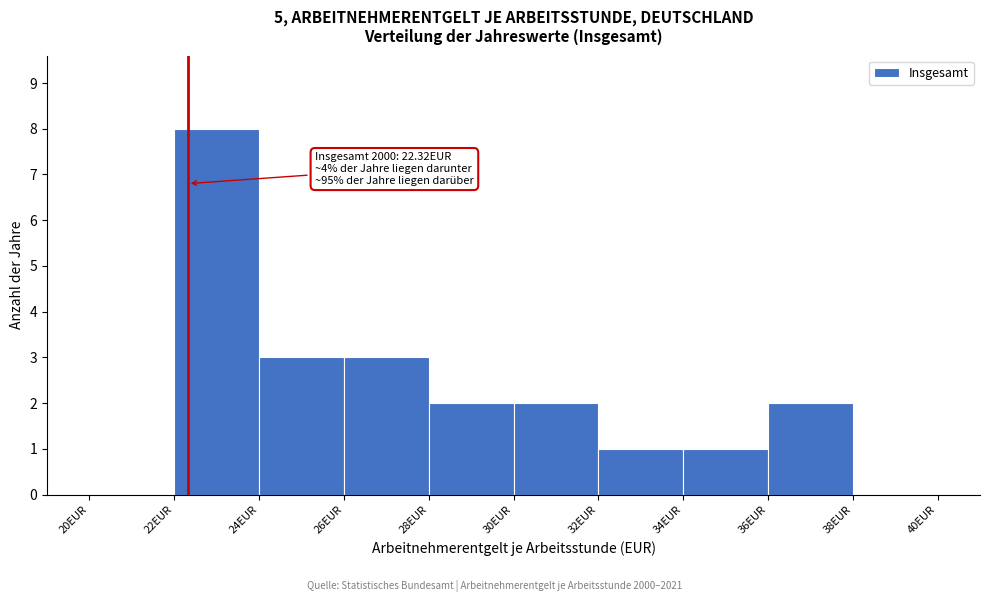

Which range on the x-axis has the tallest bar?

22 to 24